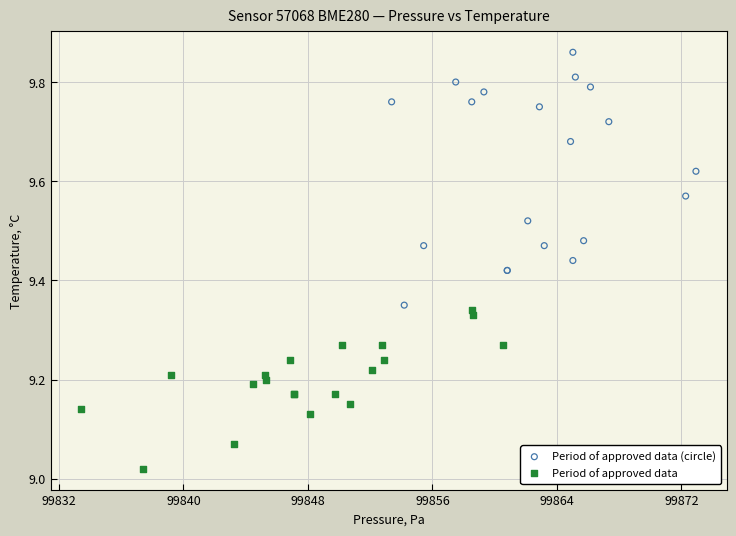

Which series has the widest spread of Y values?

Period of approved data (circle)